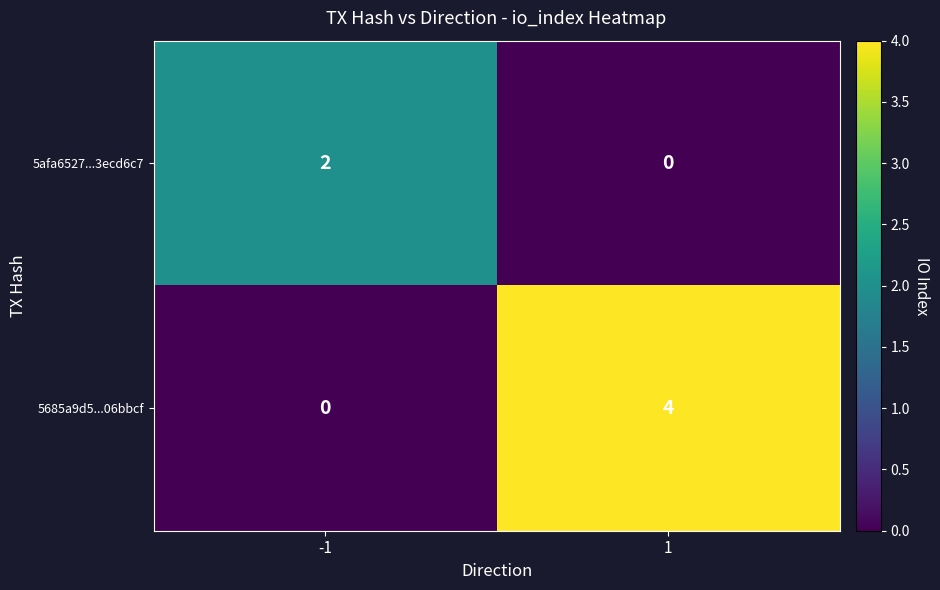

Reading left to right, what are all the values shown in this chart?

5afa6527...3ecd6c7: 2	0
5685a9d5...06bbcf: 0	4